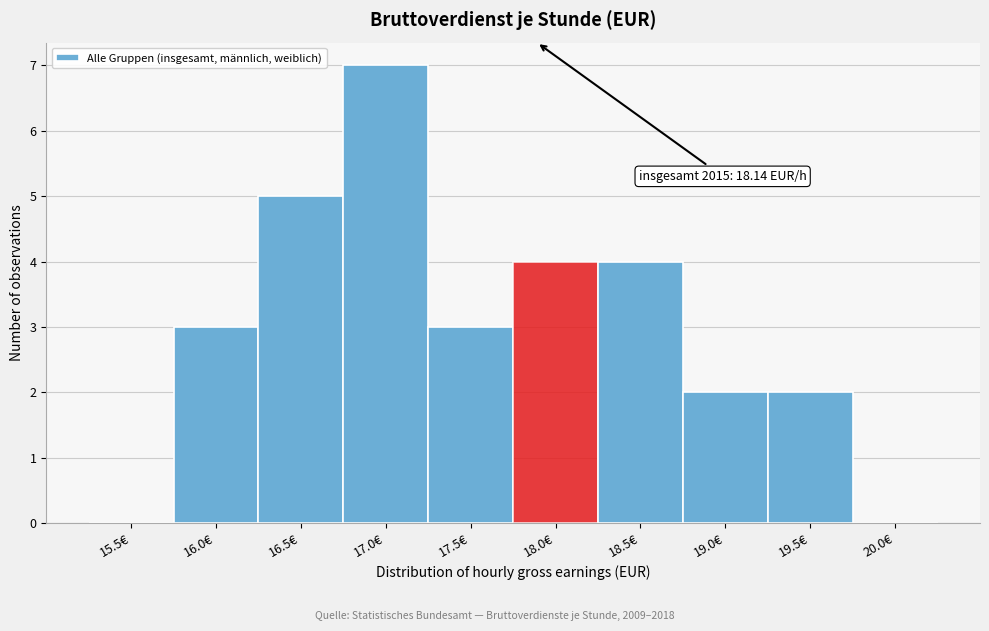

Reading left to right, transcribe all the data shown in this chart.

15.5€=0	16.0€=3	16.5€=5	17.0€=7	17.5€=3	18.0€=4	18.5€=4	19.0€=2	19.5€=2	20.0€=0